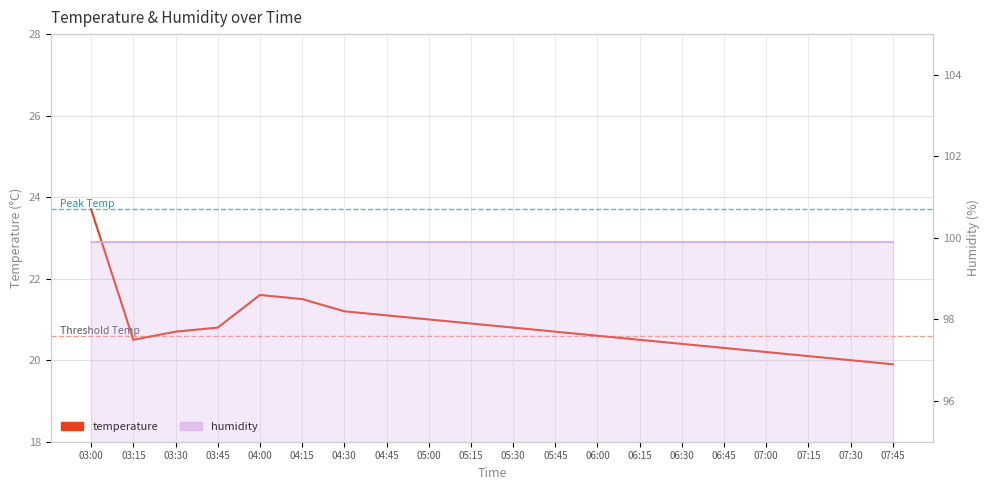

What is the label of the 11th point from the left?

05:30